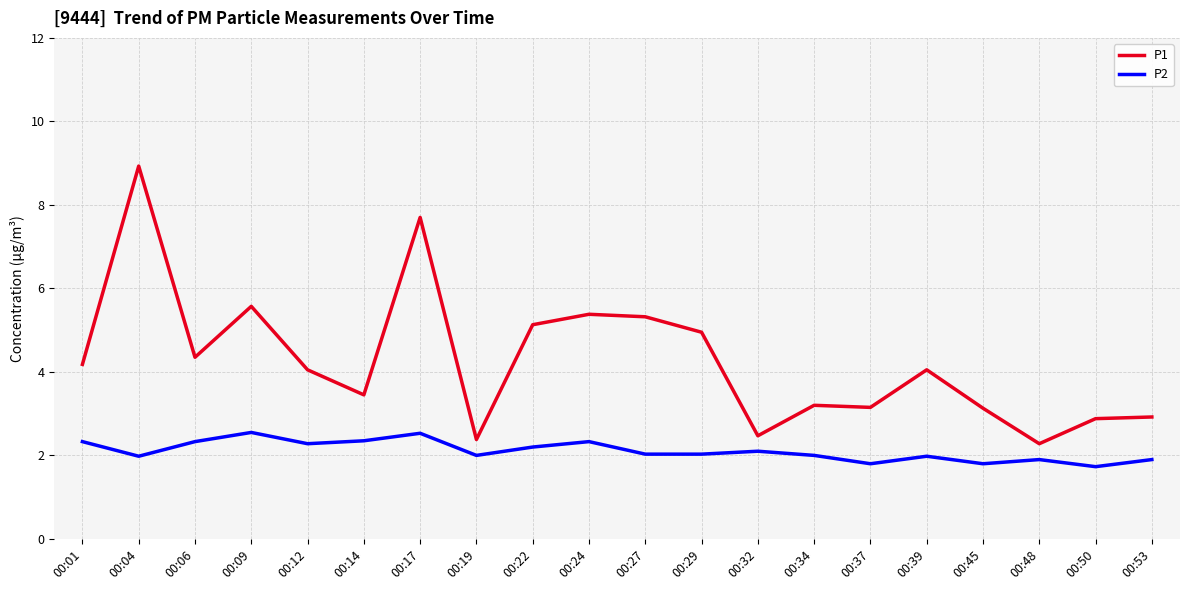

What is the difference between the highest and lowest values at 00:48?

0.4